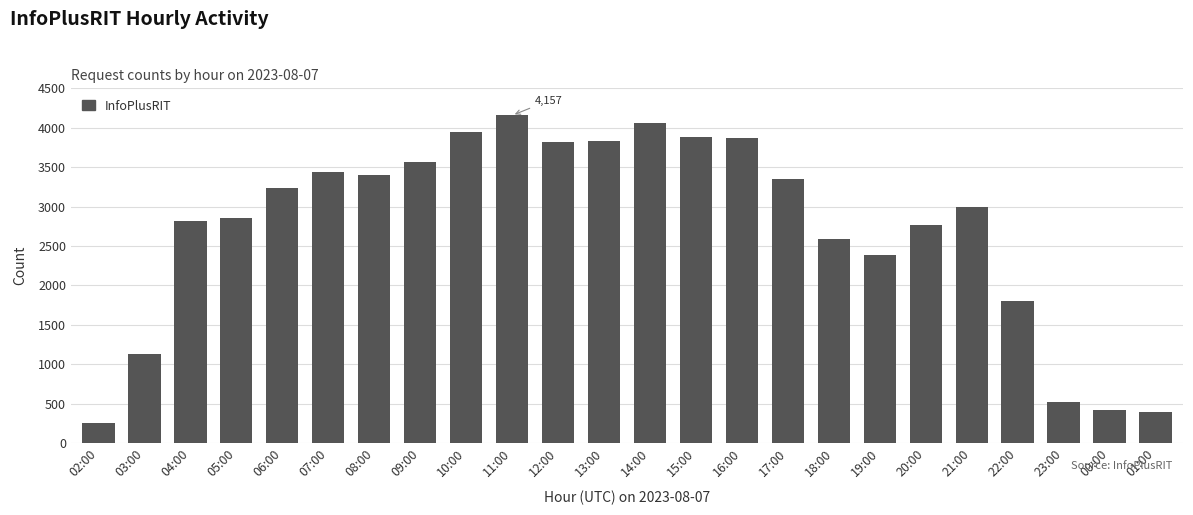

What is the difference between the values at 03:00 and 08:00?

2266